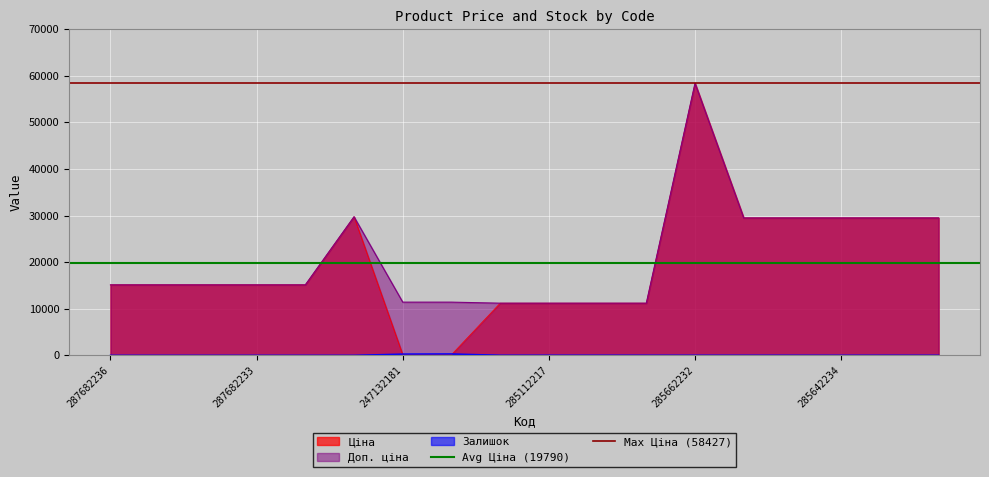

What is the sum of all Avg Ціна (19790) values?

39579.1